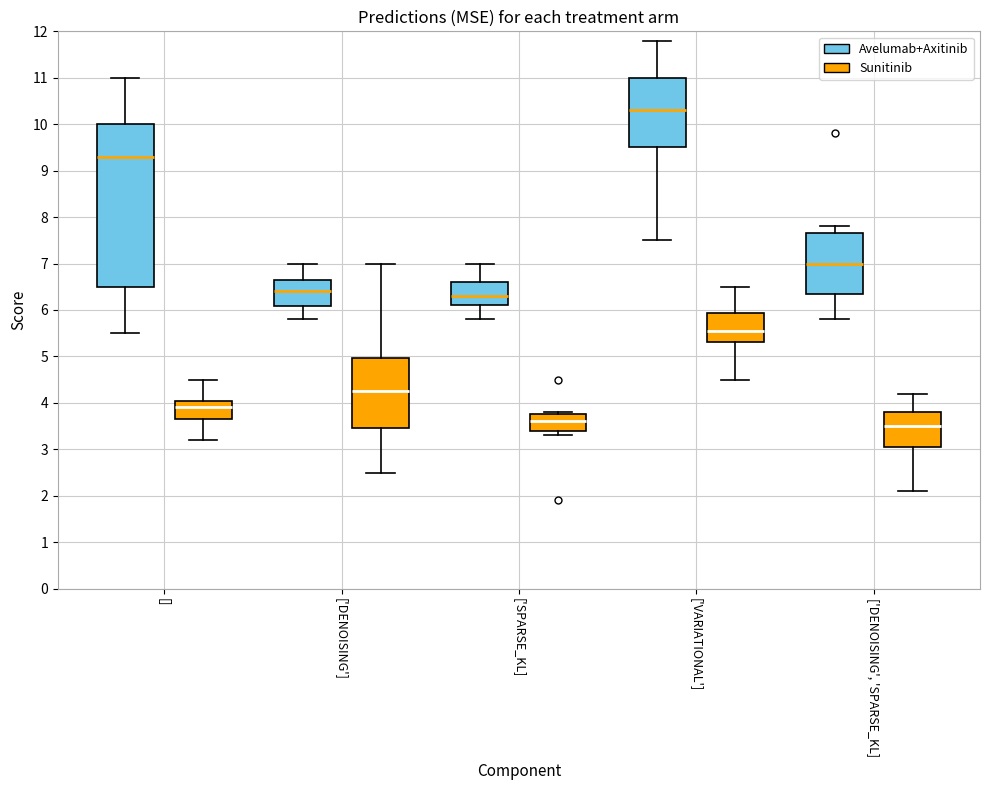

Which box is the tallest, from its lower edge to its upper edge?

[] (Avelumab+Axitinib)